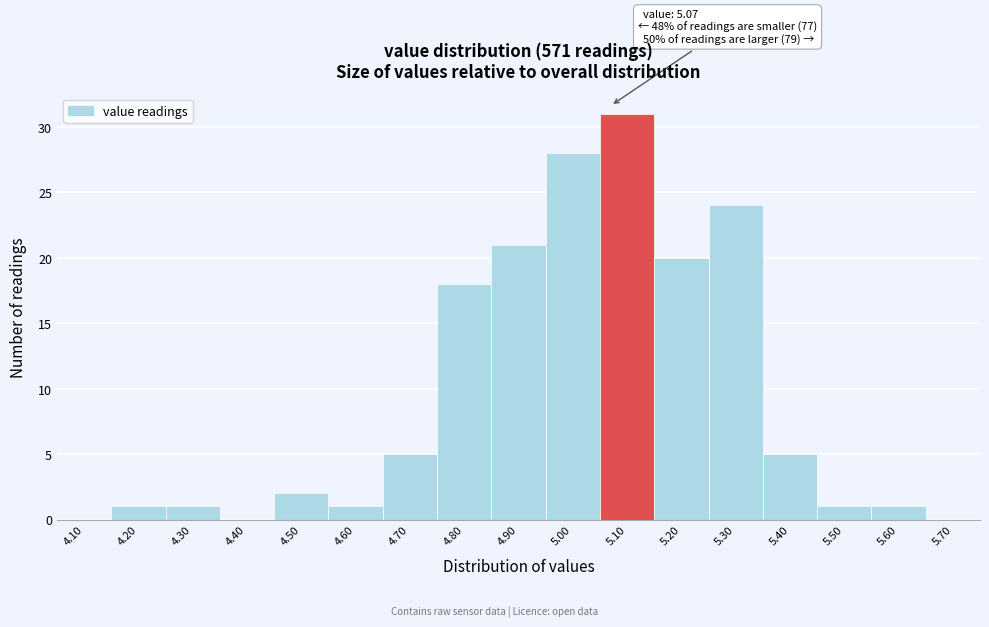

Over which range of the x-axis is the bar tallest?

5.05 to 5.15